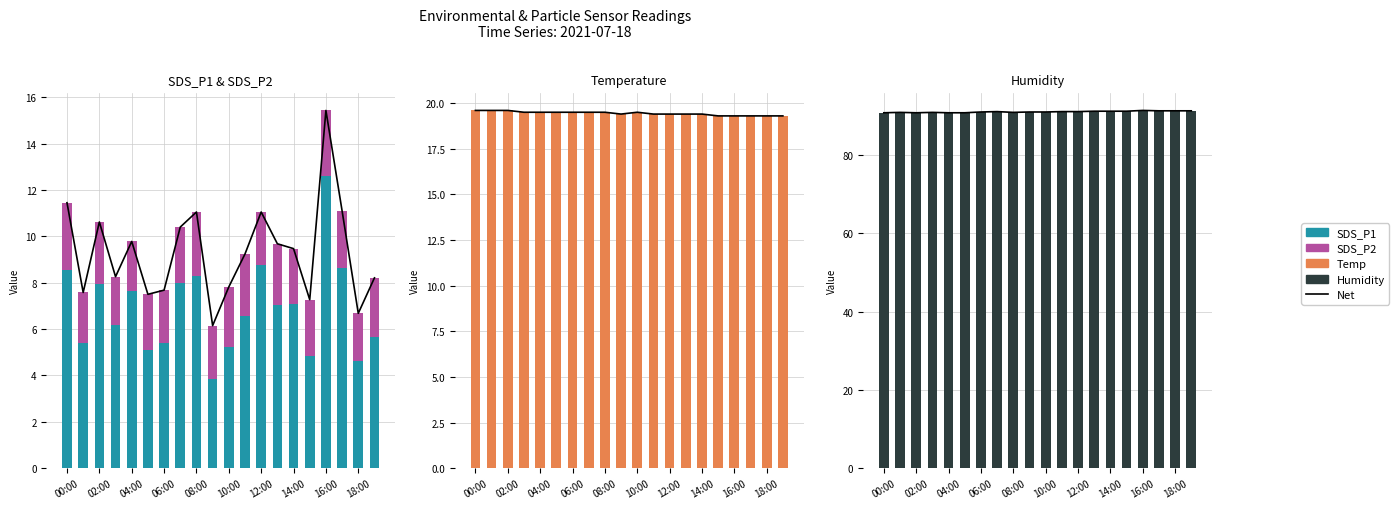

Reading left to right, list all the values displayed in this chart.

Net: 90.8	90.9	90.8	90.9	90.8	90.8	91.0	91.1	90.9	91.0	91.0	91.1	91.1	91.2	91.2	91.2	91.4	91.3	91.3	91.3
SDS_P1: 8.6	5.4	8.0	6.2	7.6	5.1	5.4	8.0	8.3	3.9	5.2	6.6	8.8	7.0	7.1	4.8	12.6	8.6	4.6	5.7
SDS_P2: 2.9	2.2	2.7	2.1	2.2	2.4	2.3	2.4	2.8	2.3	2.6	2.7	2.3	2.6	2.4	2.4	2.8	2.5	2.1	2.5
Temp: 19.6	19.6	19.6	19.5	19.5	19.5	19.5	19.5	19.5	19.4	19.5	19.4	19.4	19.4	19.4	19.3	19.3	19.3	19.3	19.3
Humidity: 90.8	90.9	90.8	90.9	90.8	90.8	91.0	91.1	90.9	91.0	91.0	91.1	91.1	91.2	91.2	91.2	91.4	91.3	91.3	91.3